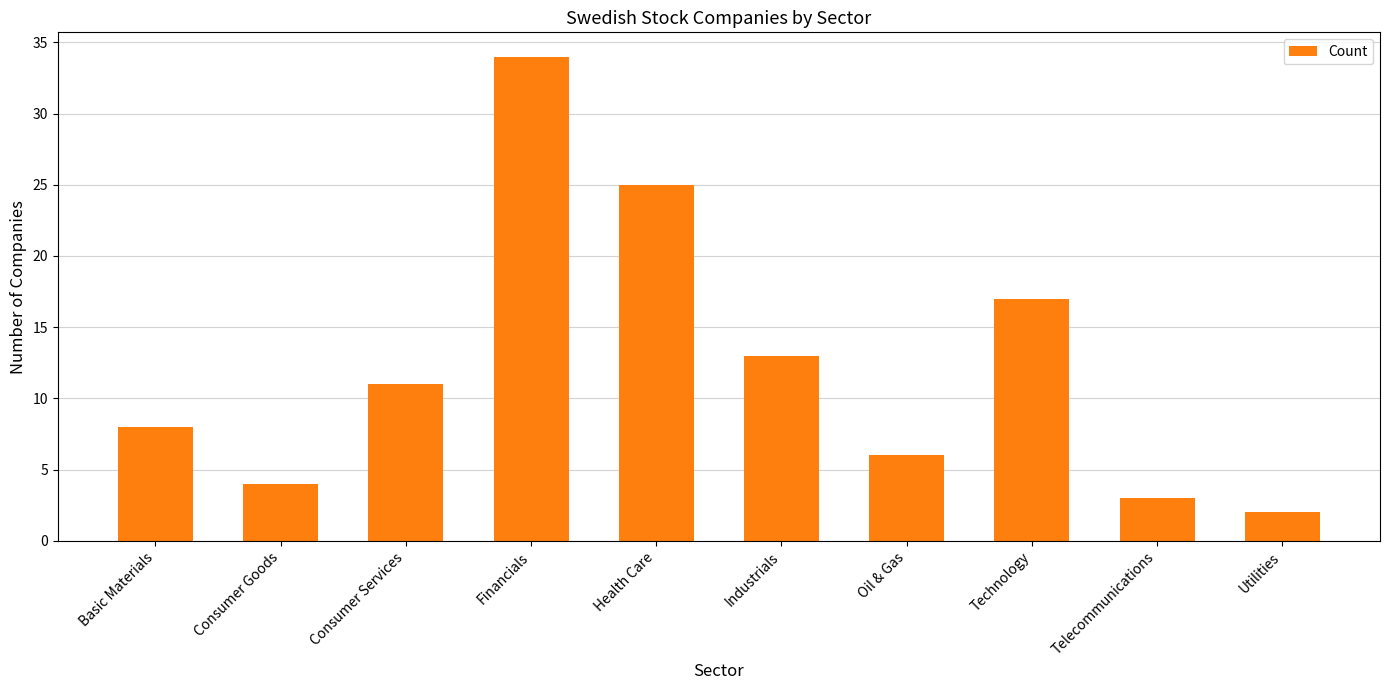

What is the sum of all values?

123